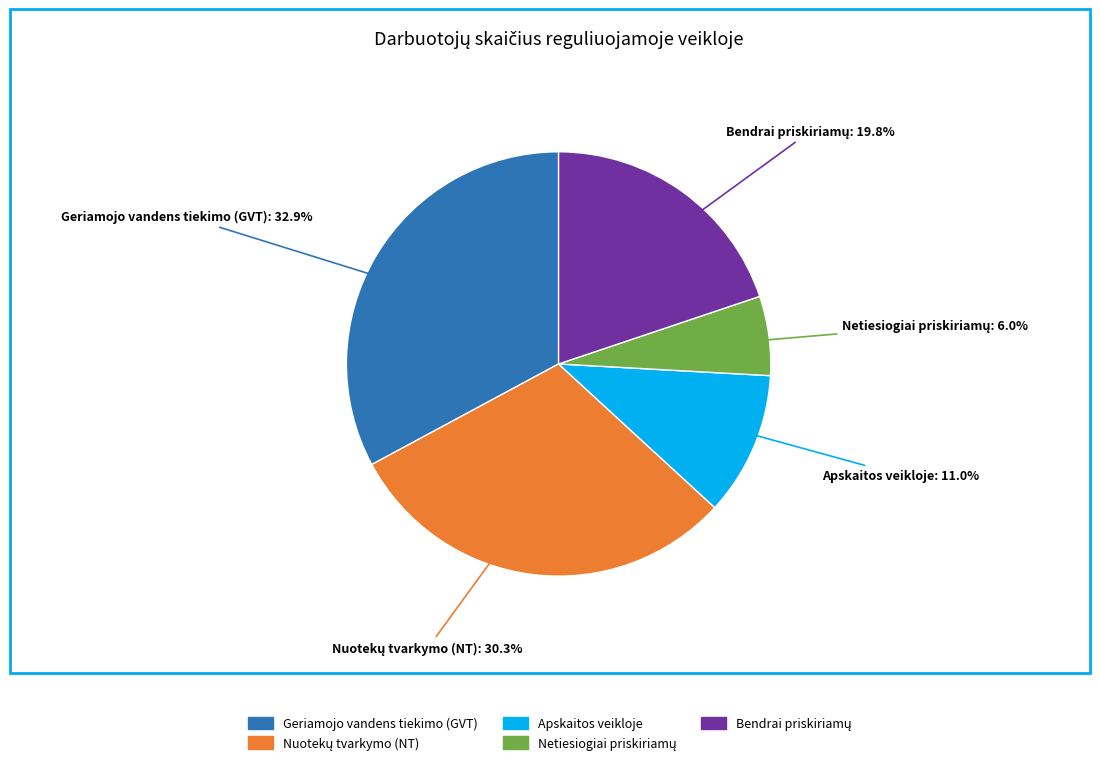

What is the largest slice in the pie chart?

Geriamojo vandens tiekimo (GVT)